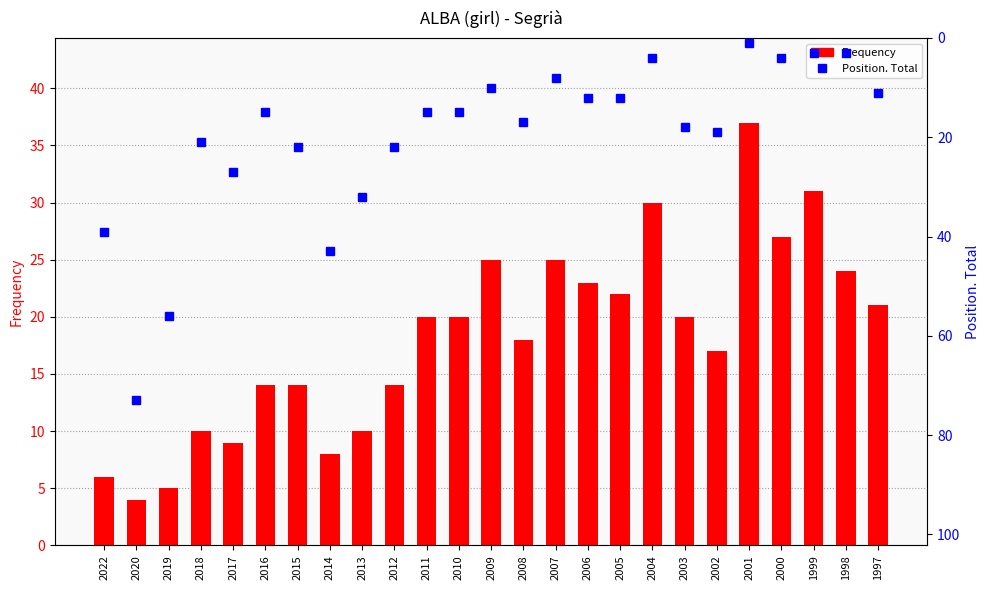

How many values in the Position. Total series are below 15?

10